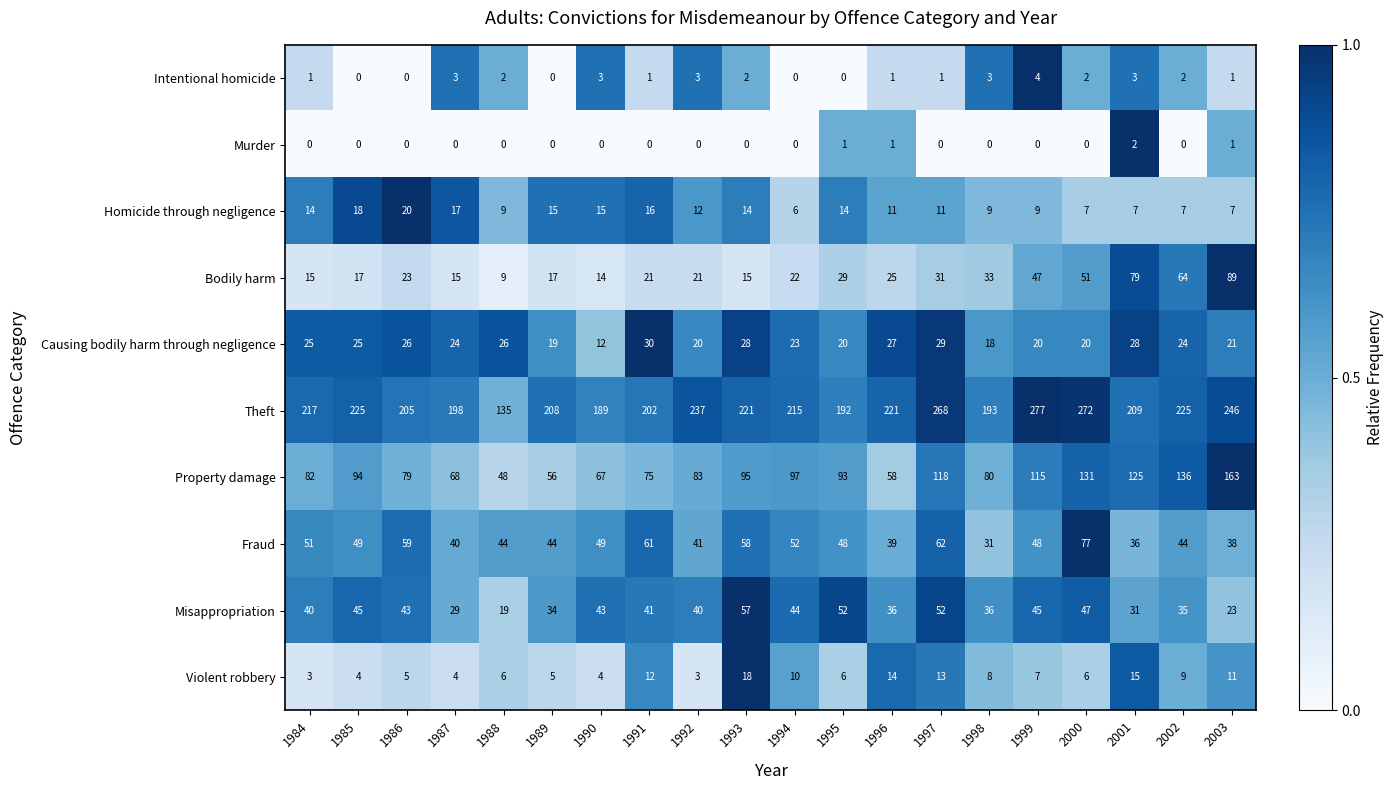

Rank the series by their maximum value, from lowest to highest.

Murder, Intentional homicide, Violent robbery, Homicide through negligence, Causing bodily harm through negligence, Misappropriation, Fraud, Bodily harm, Property damage, Theft